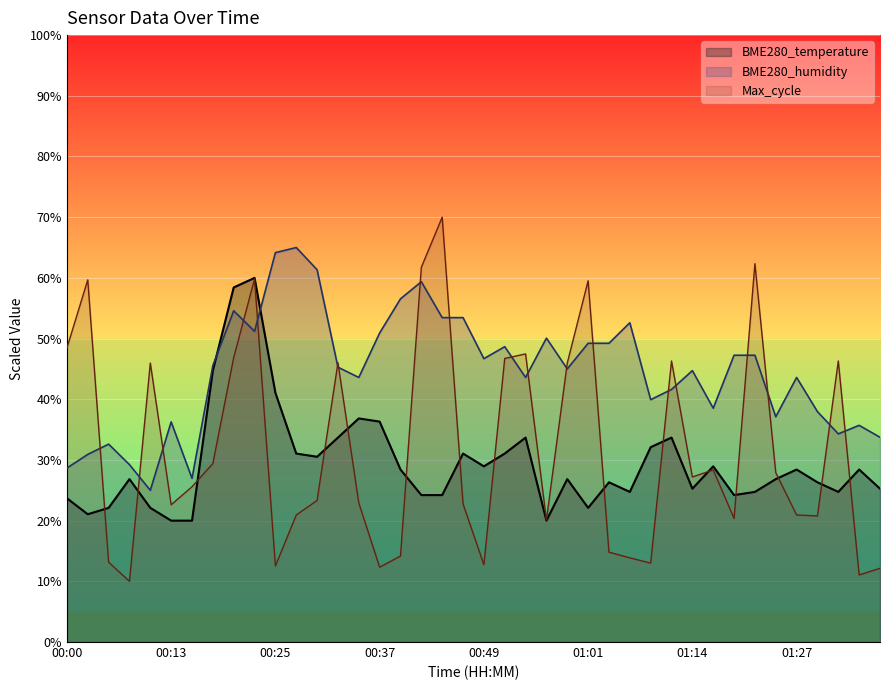

True or false: BME280_temperature has a value of 36.3 at 00:37.

True